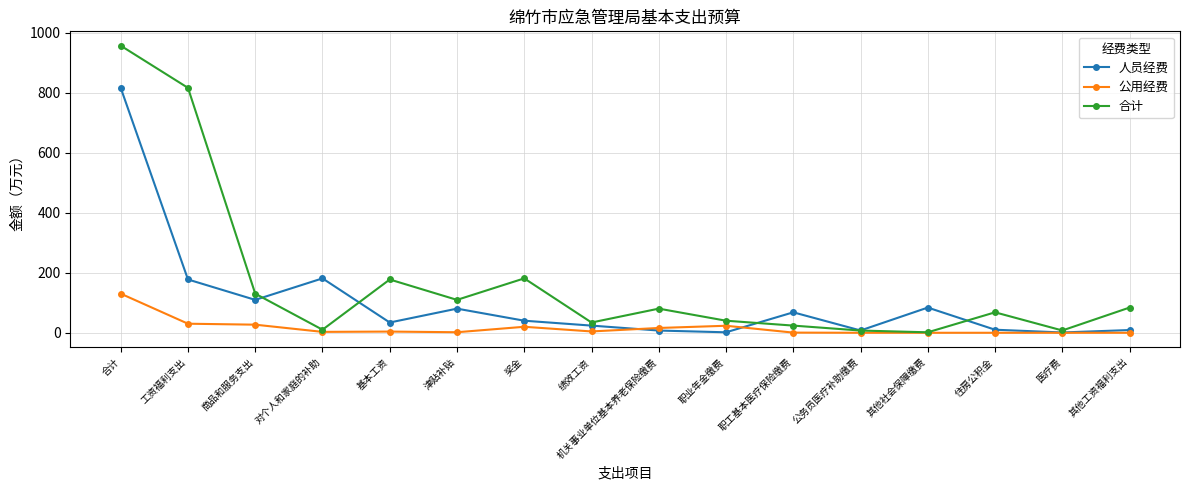

Which series has the largest total across all categories?

合计